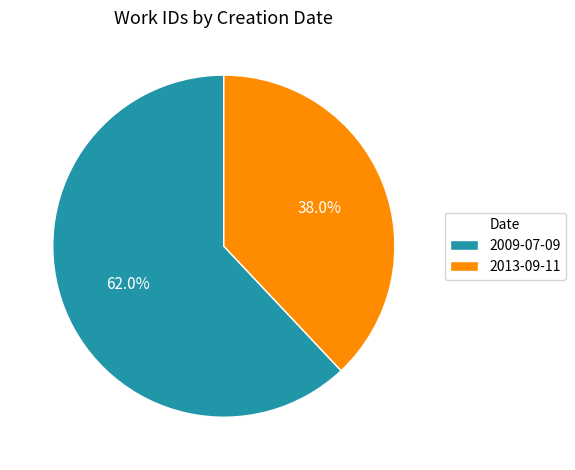

To the nearest percent, what portion does 2013-09-11 represent?

38%